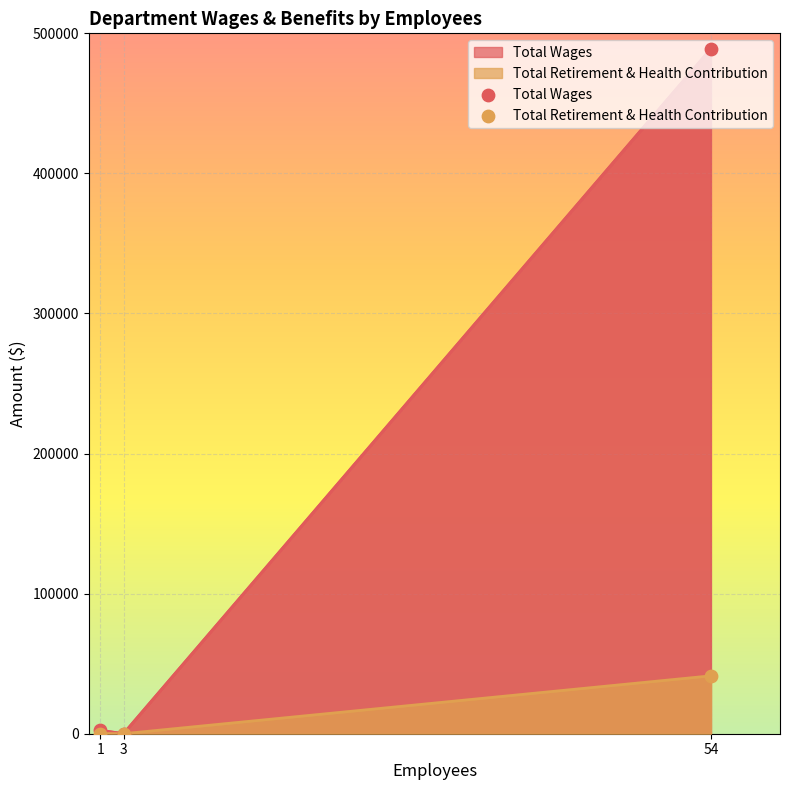

Which series contains the lowest Y value?

Total Wages